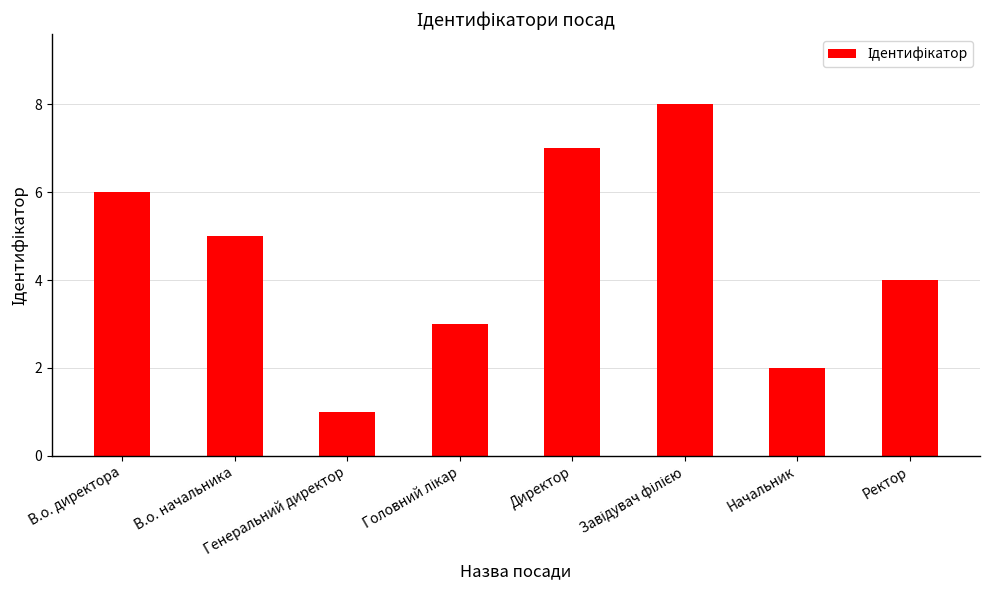

How many values are below 5?

4